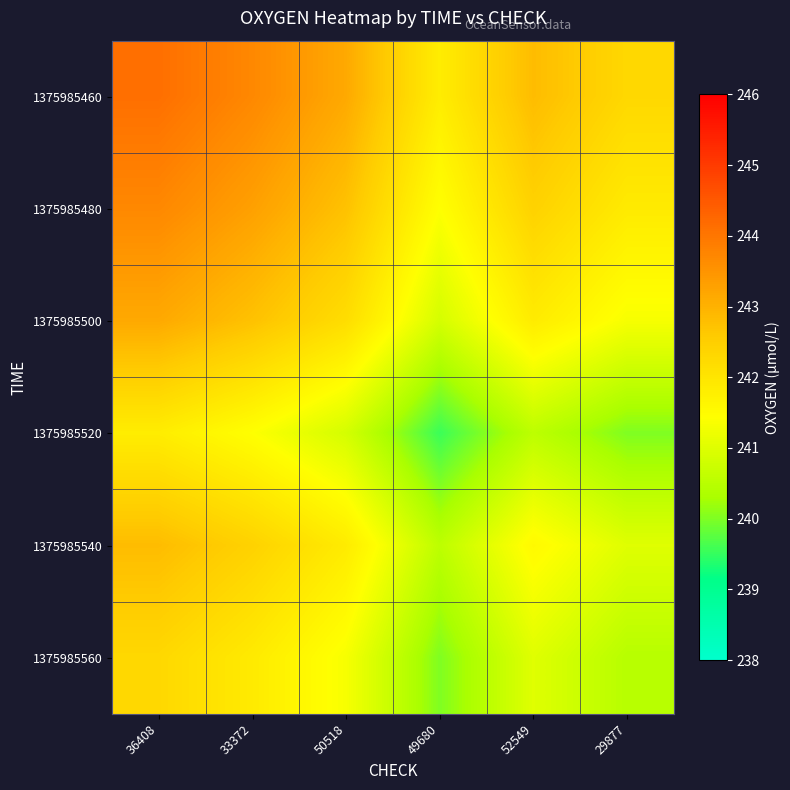

Which series has the largest total across all categories?

1375985460